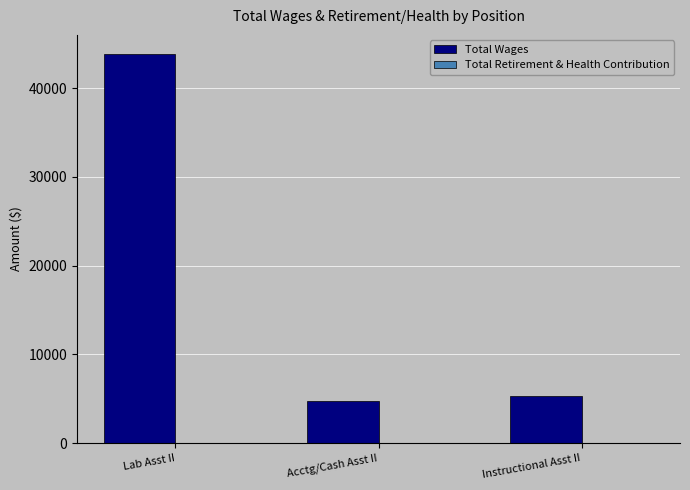

Which label corresponds to the smallest value in the chart?

Acctg/Cash Asst II